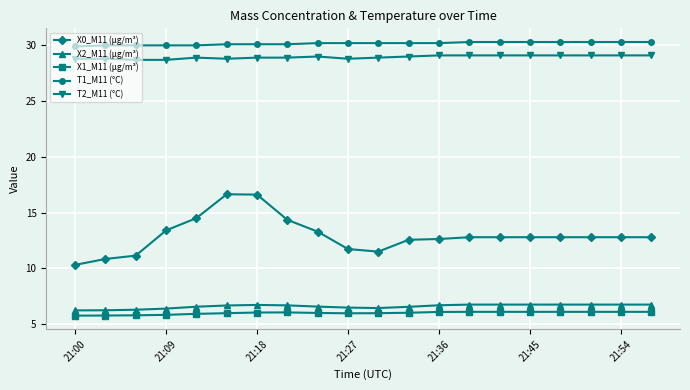

What is the value of the T2_M11 (°C) point at the 12th from the left?

29.0